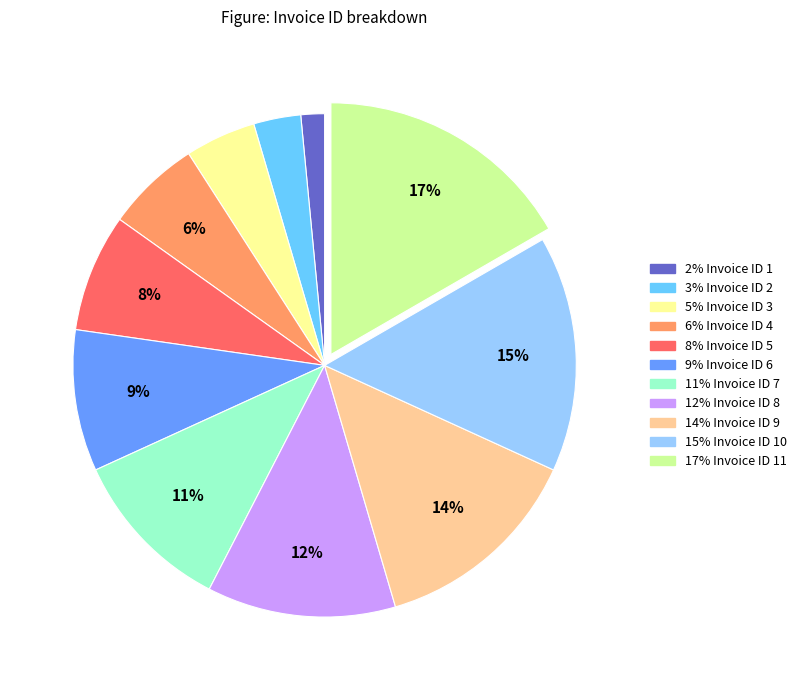

To the nearest percent, what is the difference between the largest and smallest slice percentages?

15%